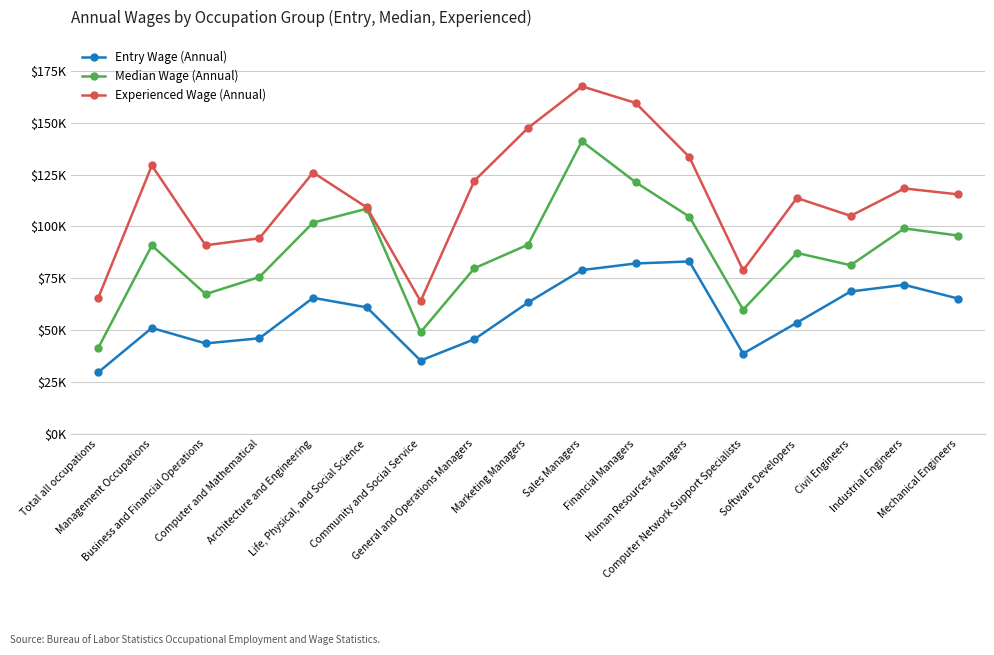

What is the minimum value shown in the chart?

29535